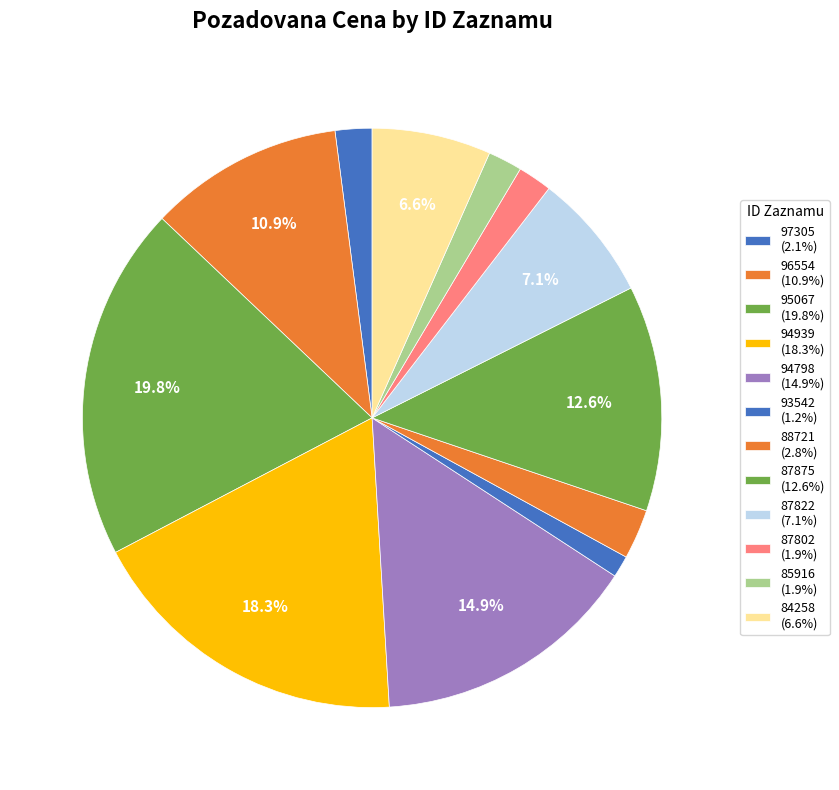

The 93542 slice represents 9% of the pie. True or false?

False